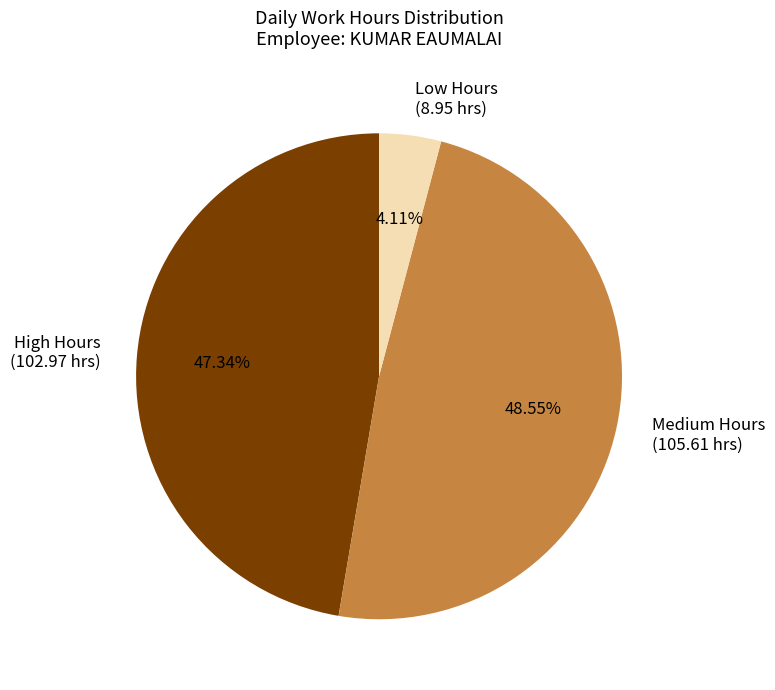

Does High Hours (102.97 hrs) account for over 50% of the chart?

No